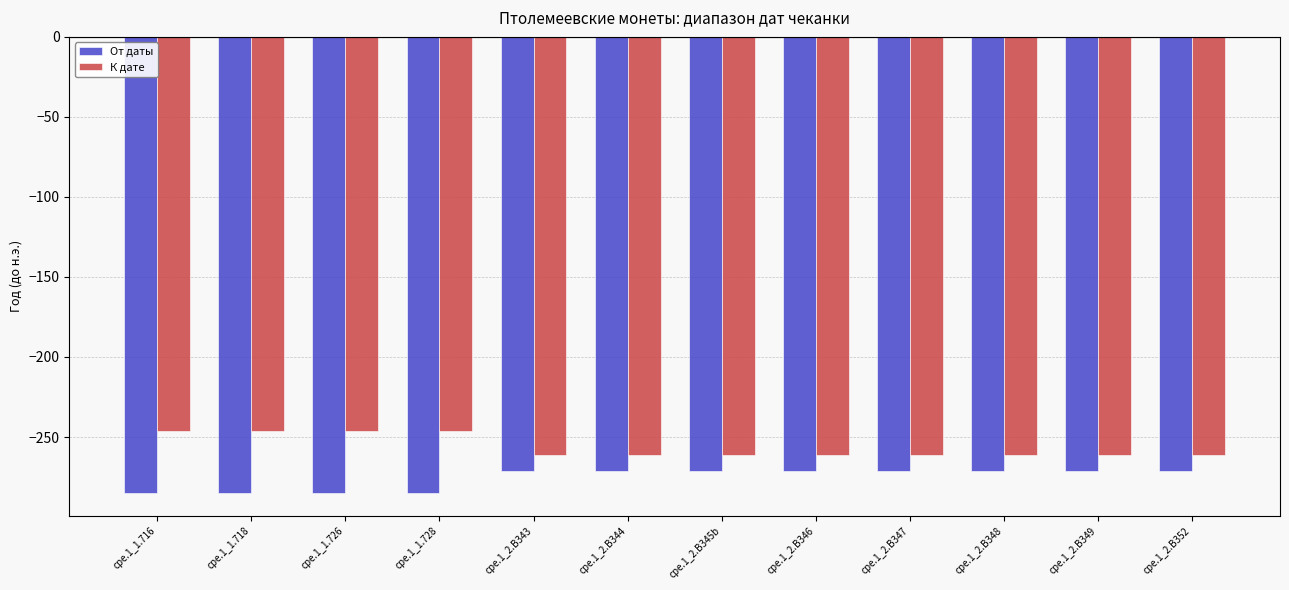

What is the total value across all series at cpe.1_2.B352?

-532